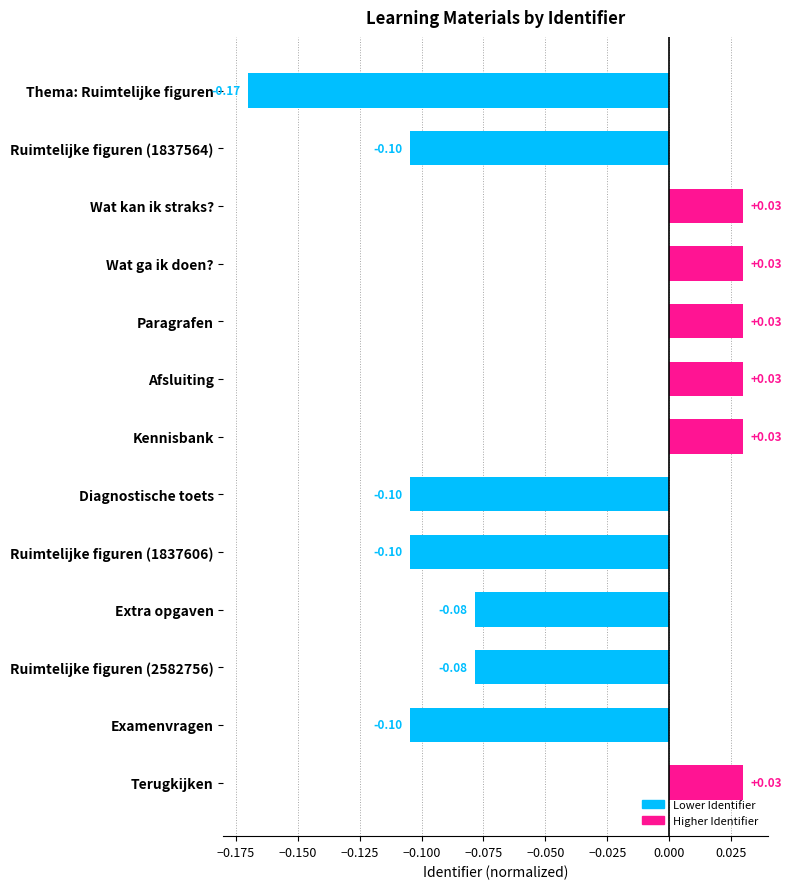

Which has a higher value, Ruimtelijke figuren (2582756) or Kennisbank?

Kennisbank